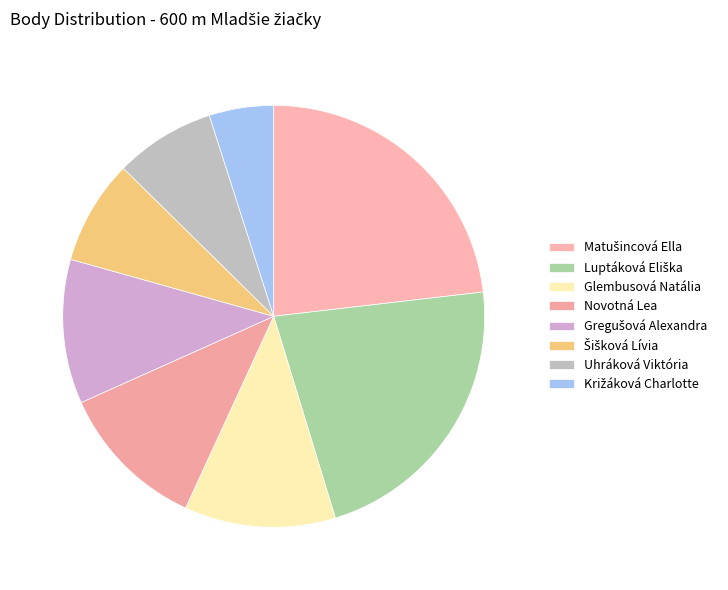

True or false: Križáková Charlotte accounts for 17% of the total.

False